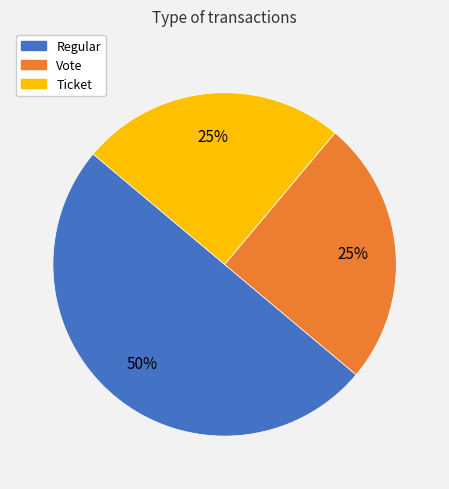

Count the number of slices in the pie.

3